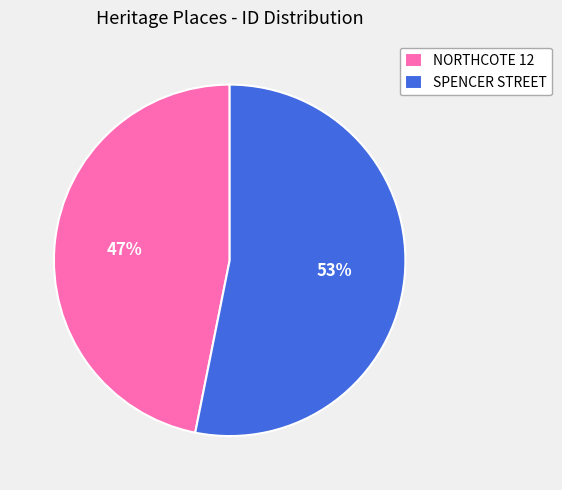

Which has a higher value, NORTHCOTE 12 or SPENCER STREET?

SPENCER STREET